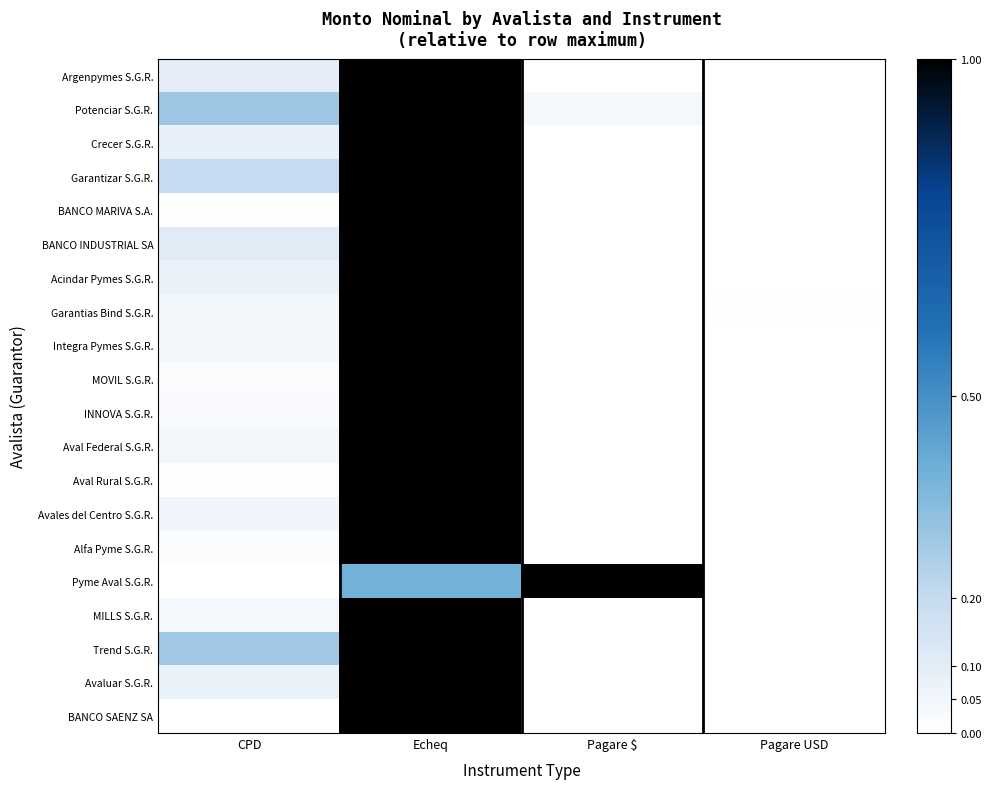

Which series changed the most between Pagare $ and Pagare USD?

Pyme Aval S.G.R.